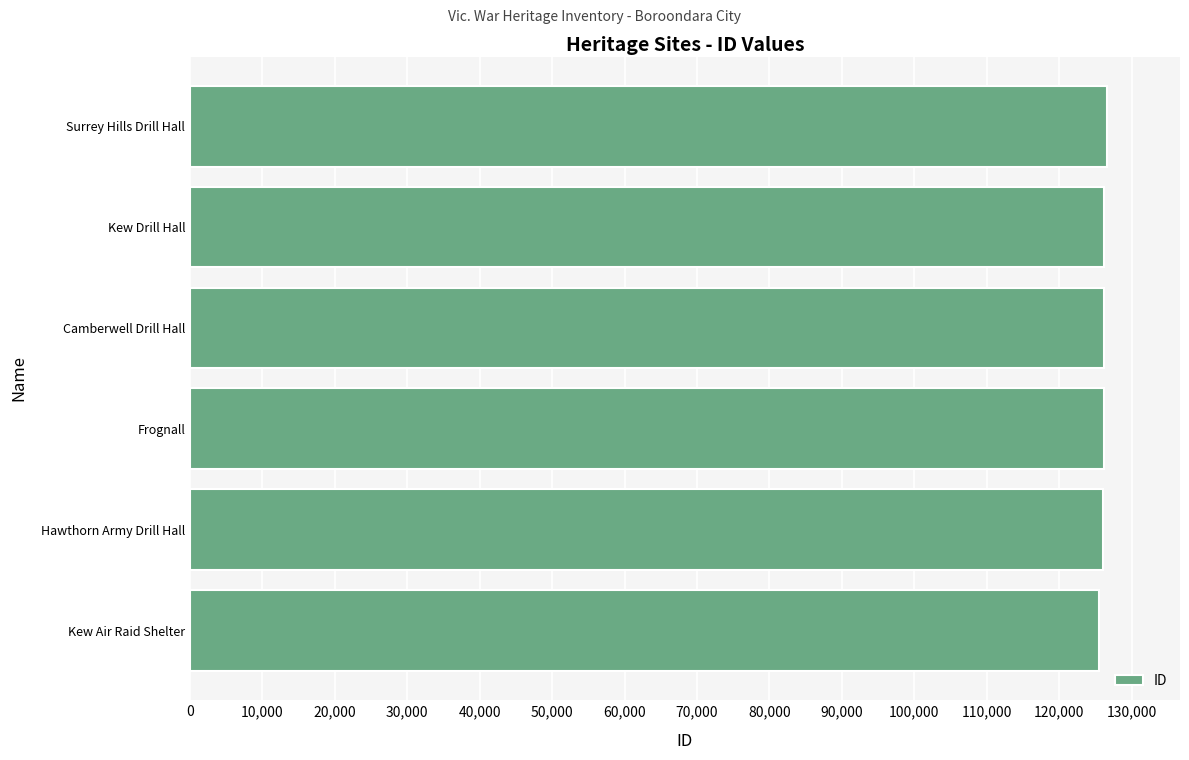

What is the sum of all values?

756640